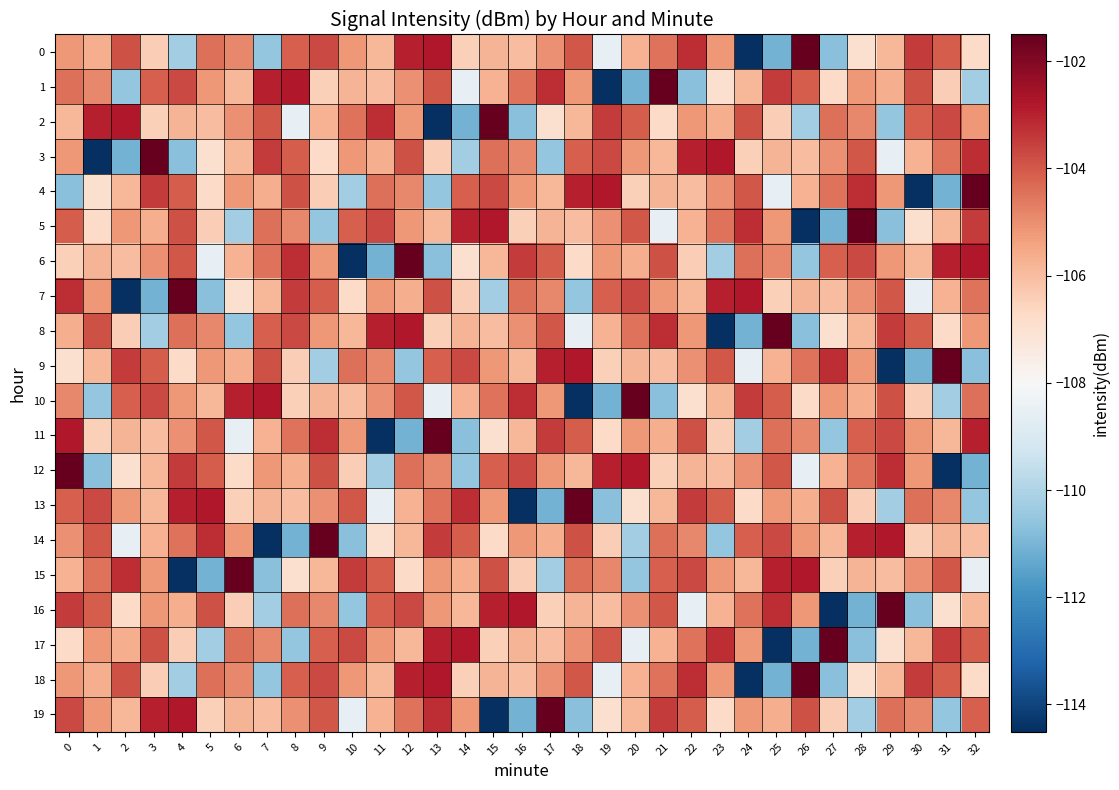

At 2, list the series in order from largest to smallest.

2, 15, 9, 0, 18, 10, 5, 13, 17, 11, 4, 19, 6, 8, 16, 12, 14, 1, 3, 7